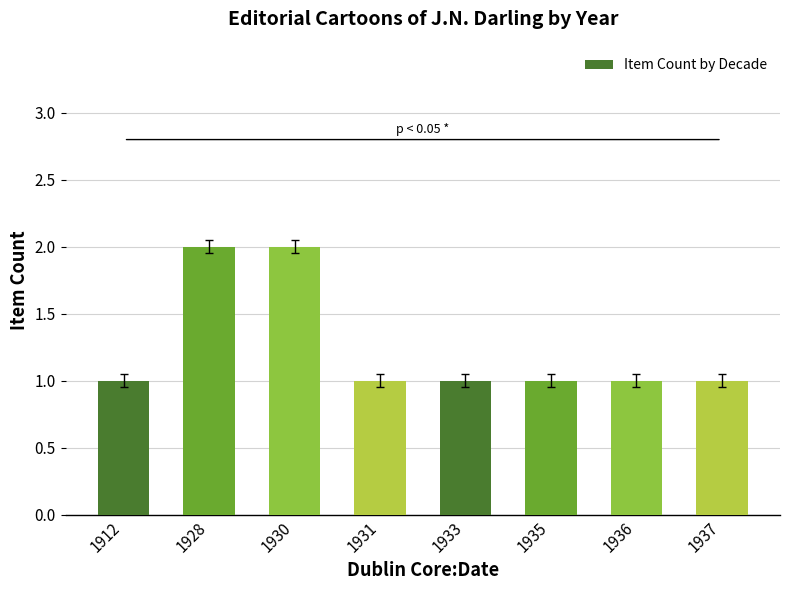

What is the ratio of the value at 1937 to the value at 1936?

1.0